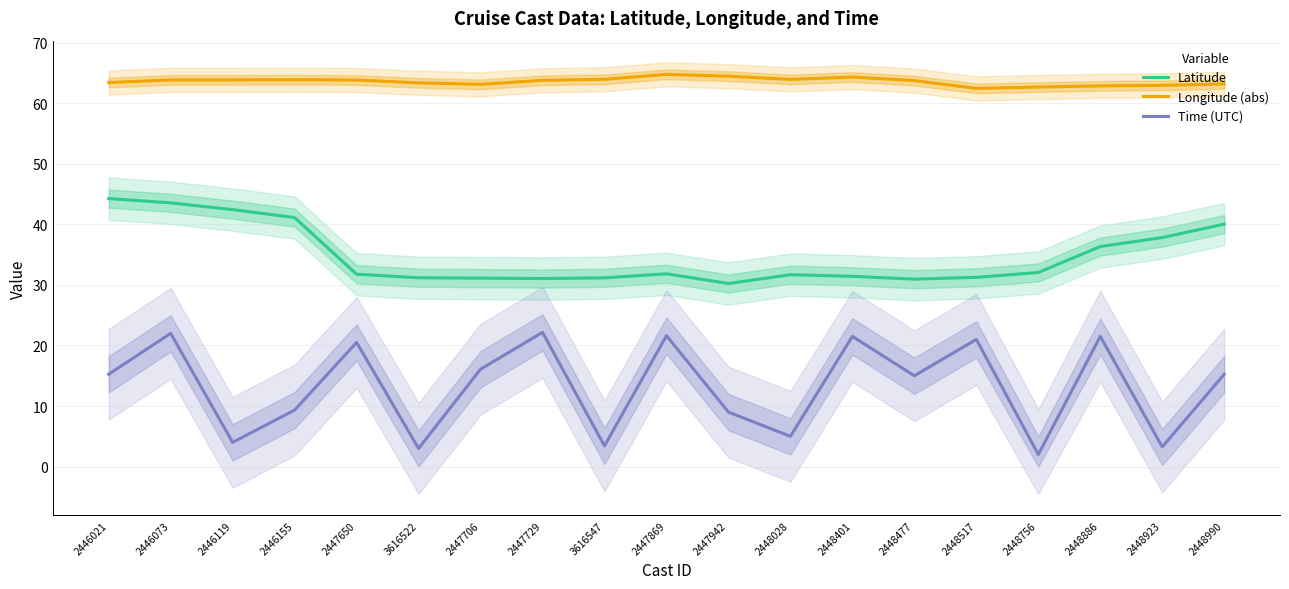

Is this an area chart (filled region under the line)?

No